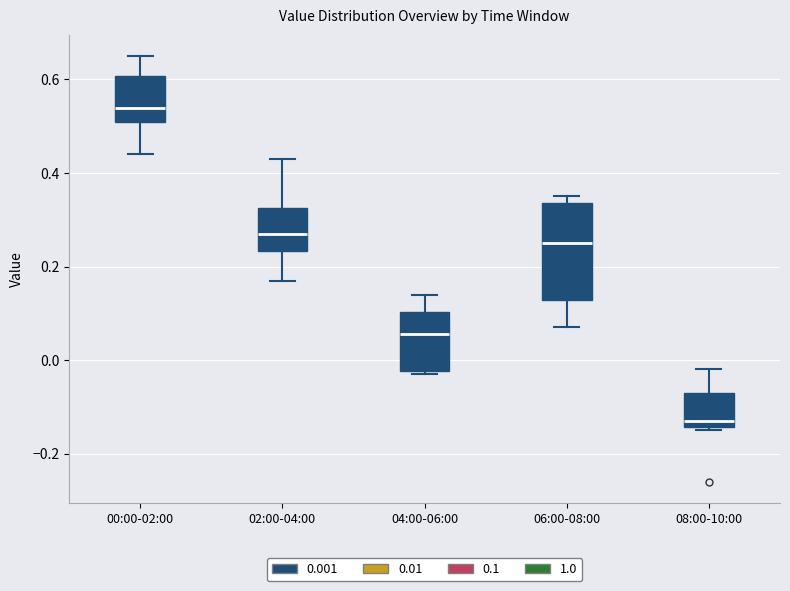

Comparing the boxes themselves (not the whiskers), which one is the tallest?

06:00-08:00